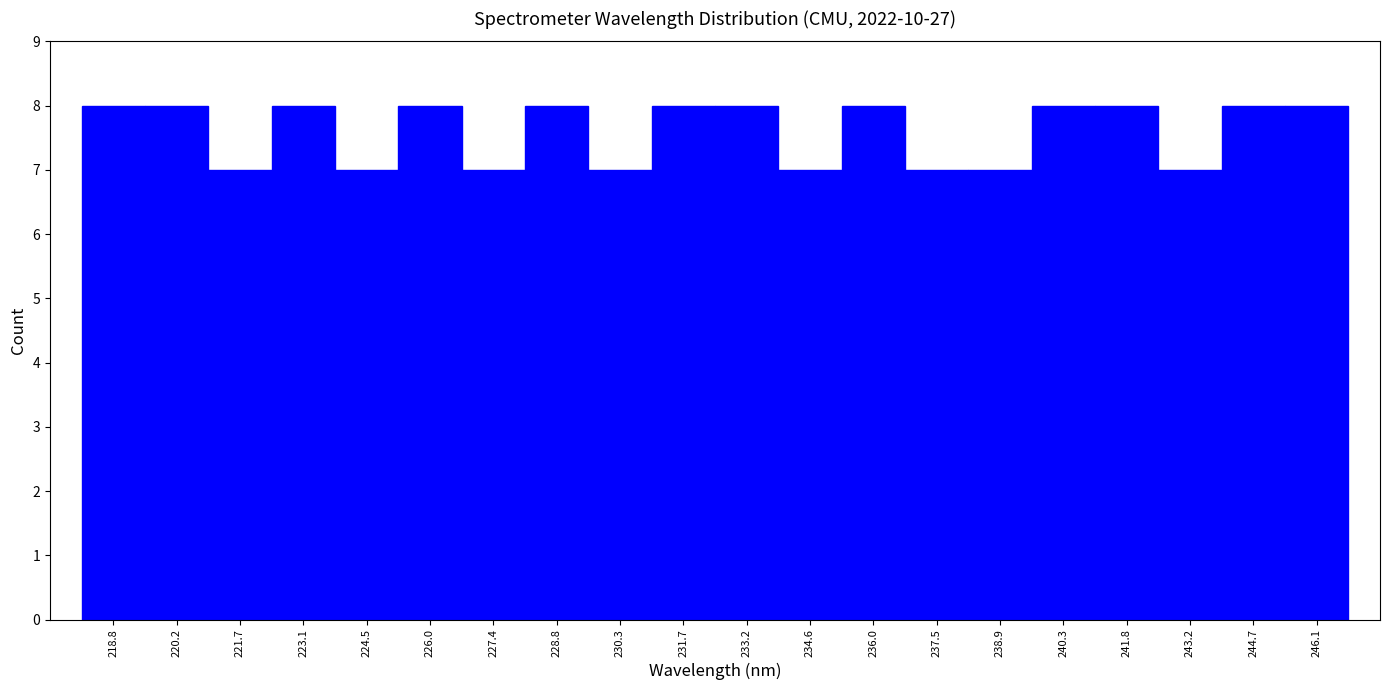

Reading left to right, list every bar in this chart as the range it spans on the x-axis followed by its height. Neither the bar edges nor the heights are printed on the chart, so give them approximately, as read against the axes.

218.0 to 219.4: 8
219.4 to 221.0: 8
221.0 to 222.4: 7
222.4 to 223.8: 8
223.8 to 225.2: 7
225.2 to 226.6: 8
226.6 to 228.2: 7
228.2 to 229.6: 8
229.6 to 231.0: 7
231.0 to 232.4: 8
232.4 to 233.8: 8
233.8 to 235.4: 7
235.4 to 236.8: 8
236.8 to 238.2: 7
238.2 to 239.6: 7
239.6 to 241.0: 8
241.0 to 242.4: 8
242.4 to 244.0: 7
244.0 to 245.4: 8
245.4 to 246.8: 8